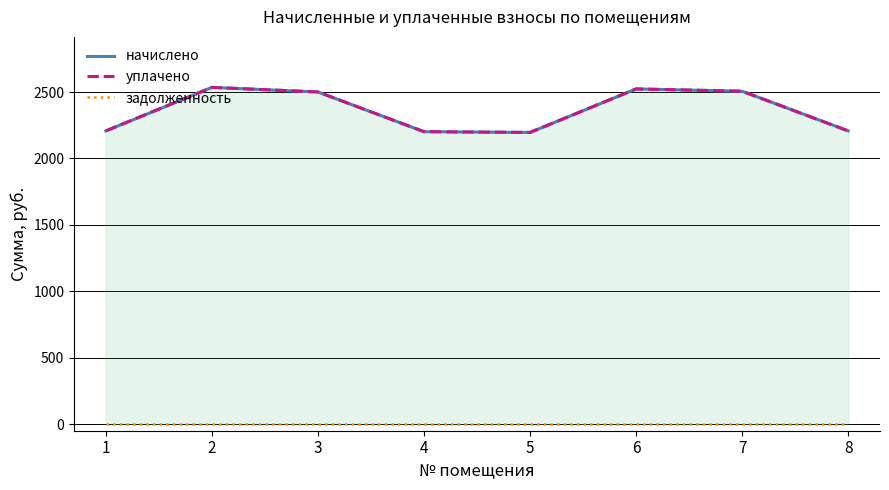

True or false: начислено and уплачено intersect in this chart.

False